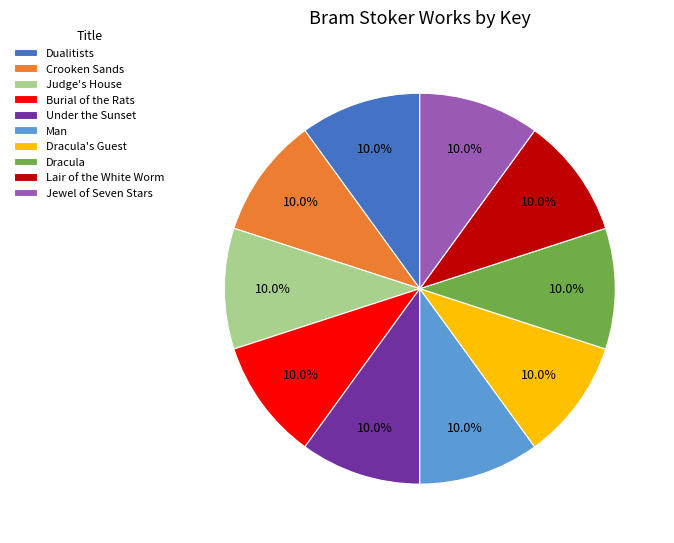

Is the sum of Judge's House and Under the Sunset greater than half?

No